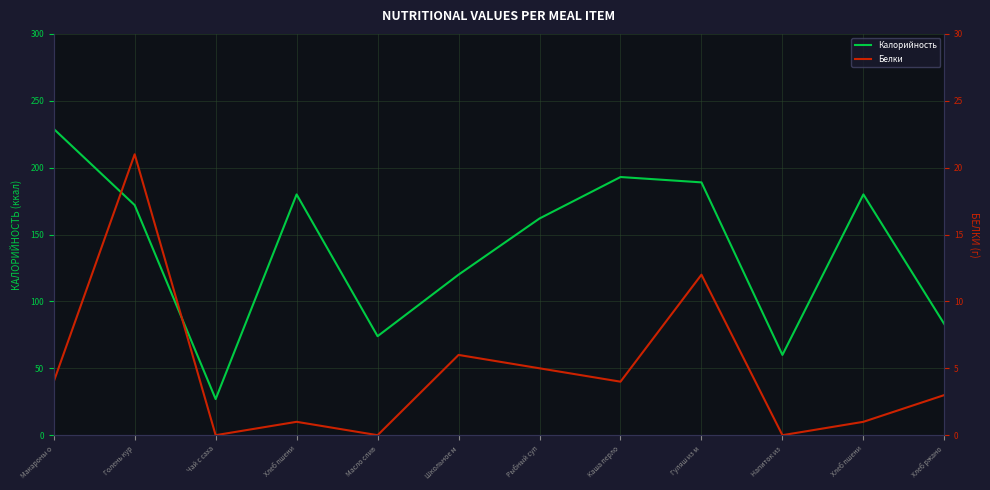

True or false: Белки and Калорийность cross at least once.

False